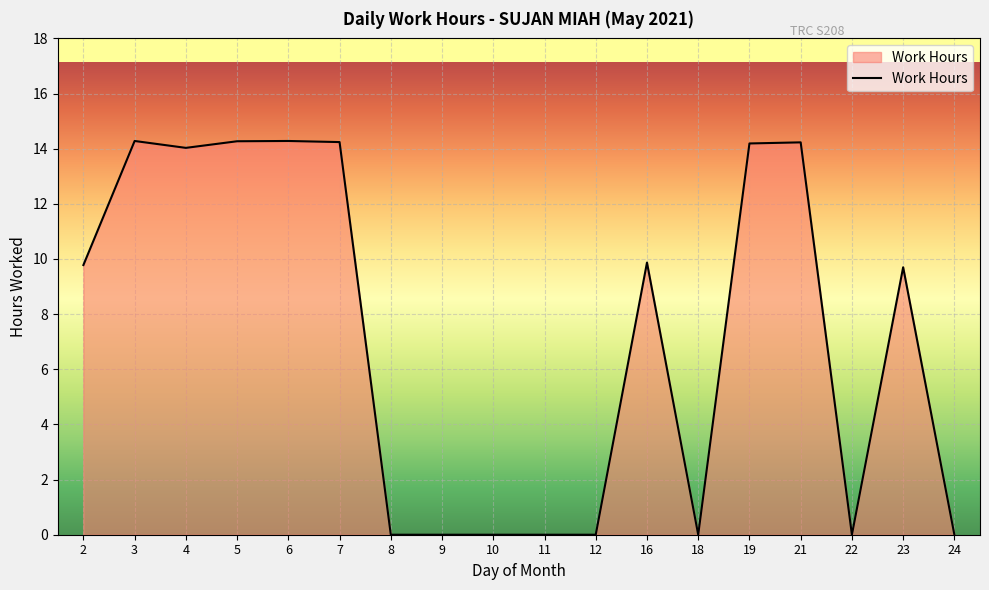

What is the difference between the second highest and minimum values?

14.3